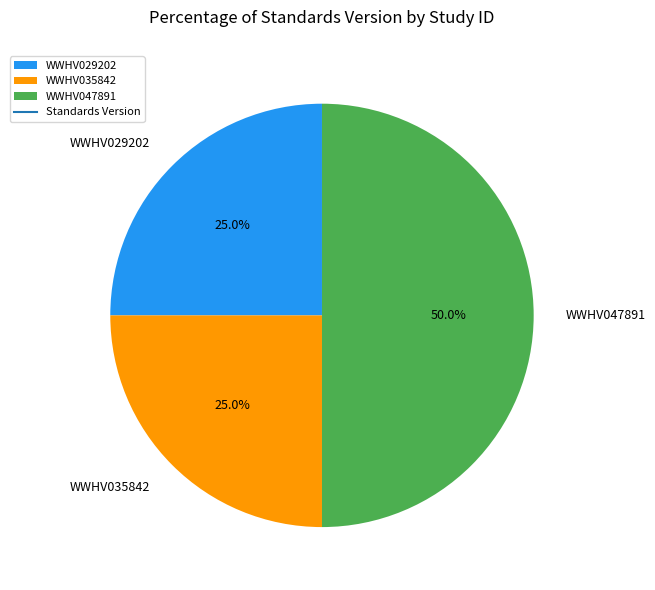

Which category has the biggest portion of the pie?

WWHV047891